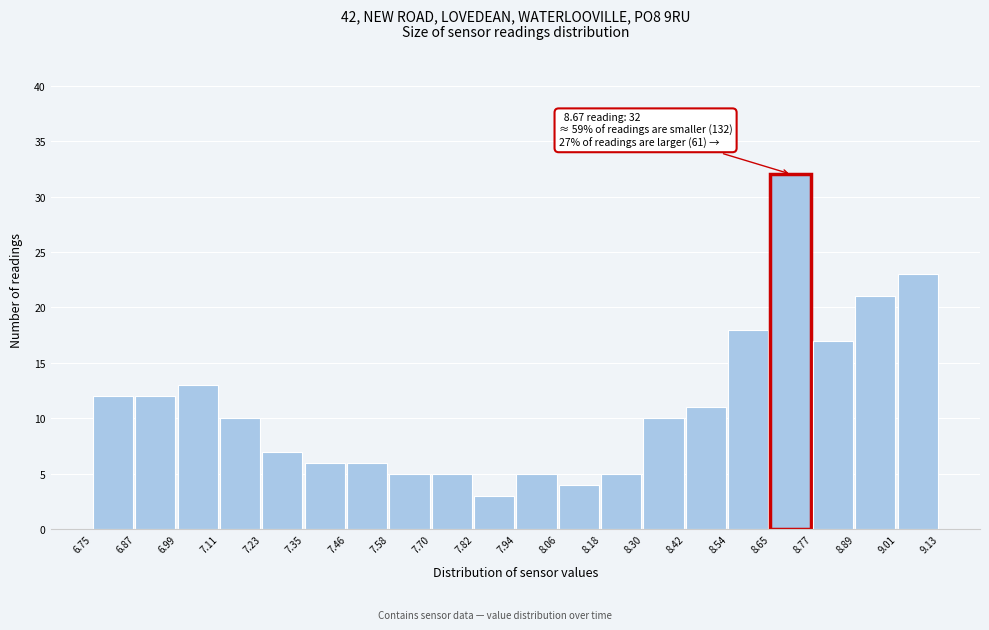

Which range on the x-axis has the tallest bar?

8.65 to 8.77